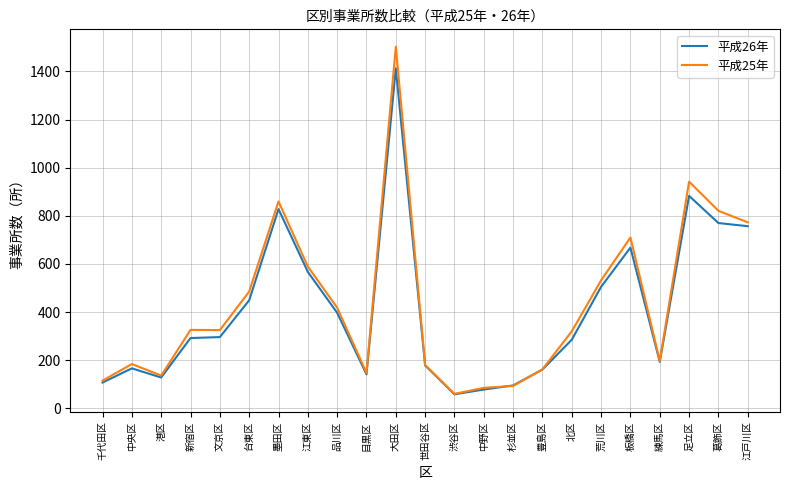

The 平成26年 series shows 296 at 文京区. True or false?

True